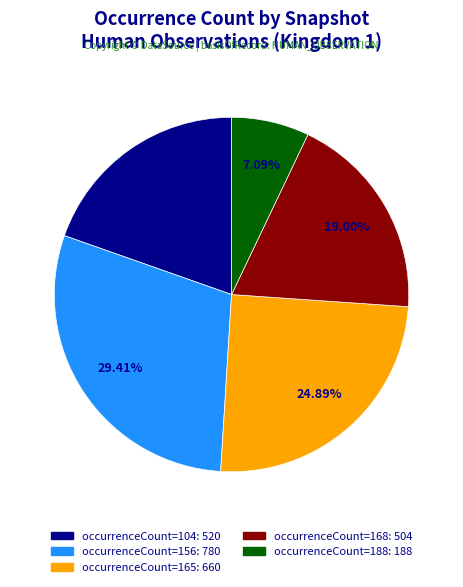

Does any single category account for the majority?

No